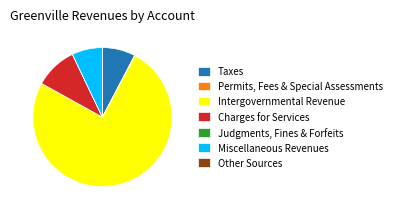

Which category has the biggest portion of the pie?

Intergovernmental Revenue